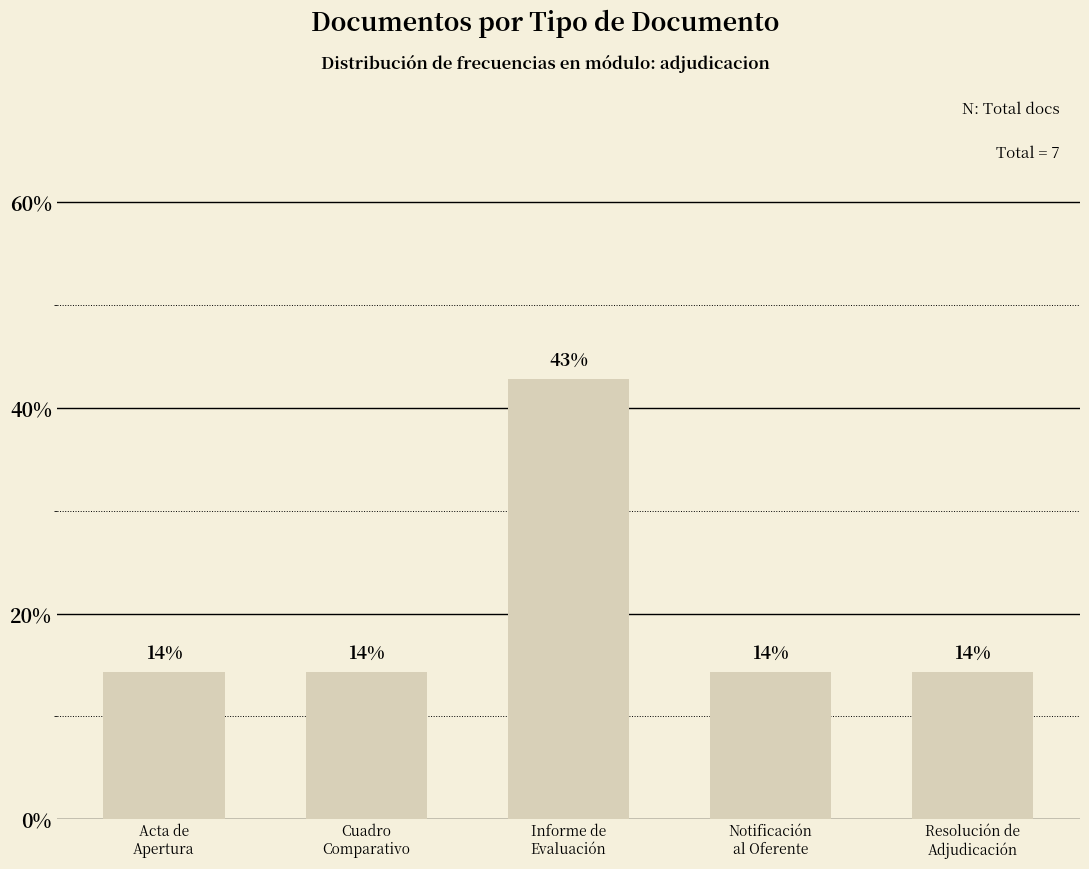

What is the value of the 3rd bar from the left?

42.9